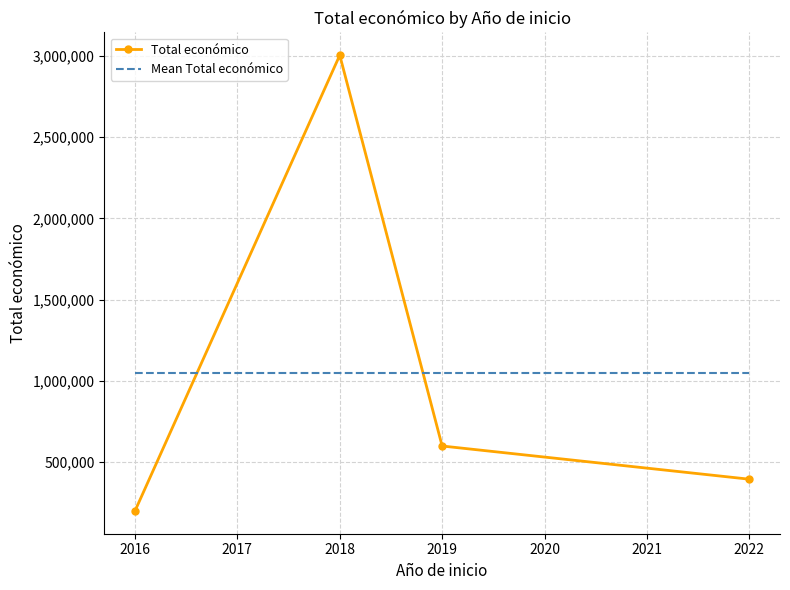

What is the maximum value for Total económico?

3004974.0